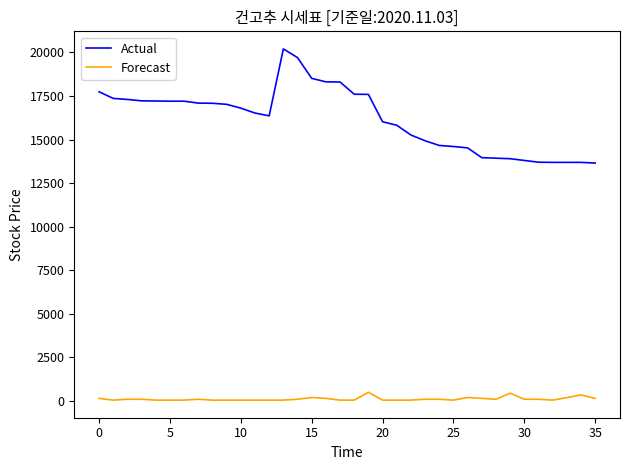

What is the smallest value displayed?

48